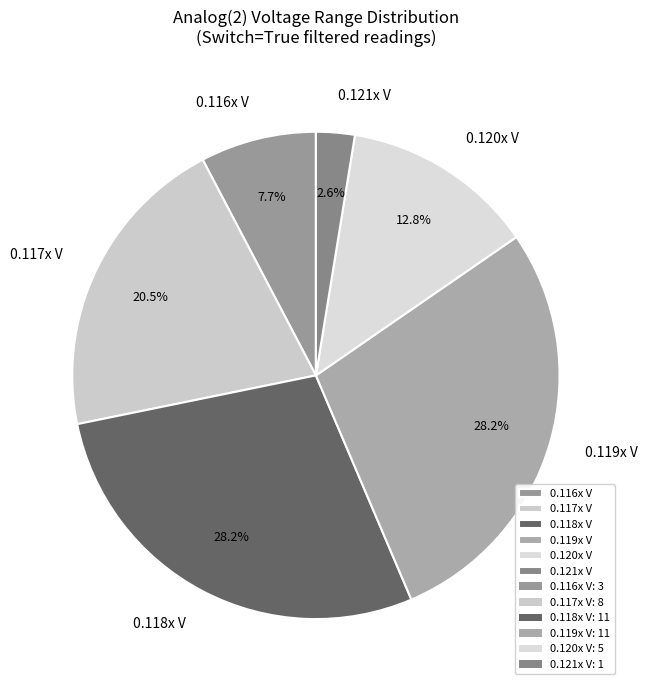

How much of the chart is everything except 0.116x V?

92.3%